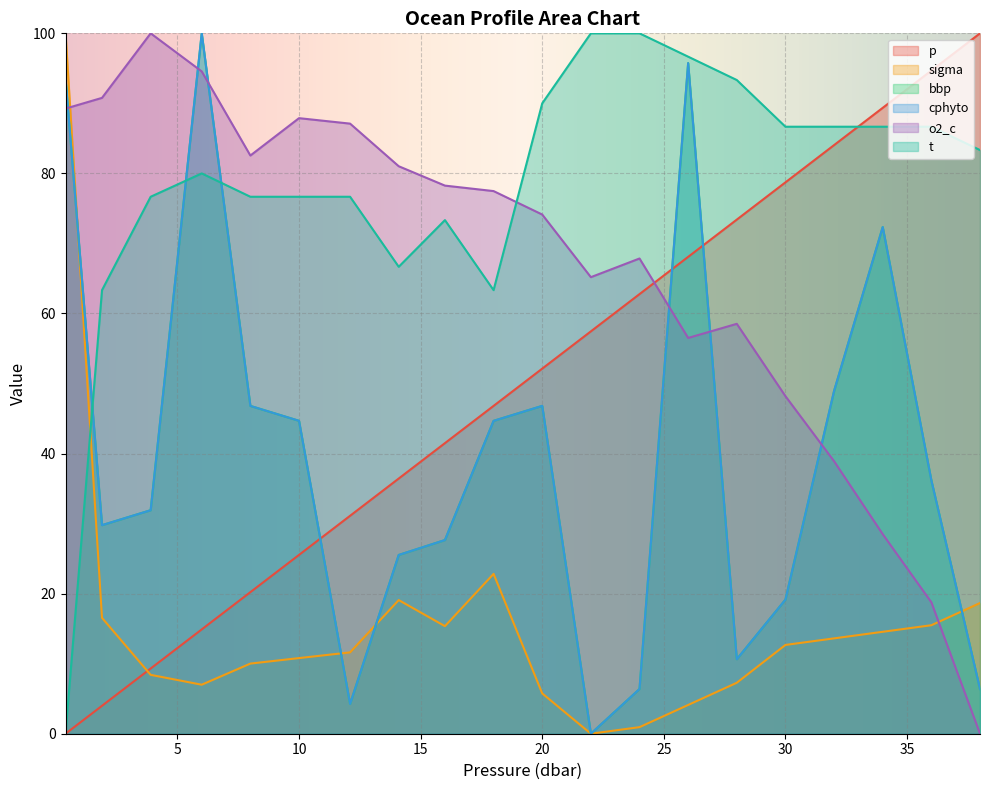

What position from the left is 3.9?

3